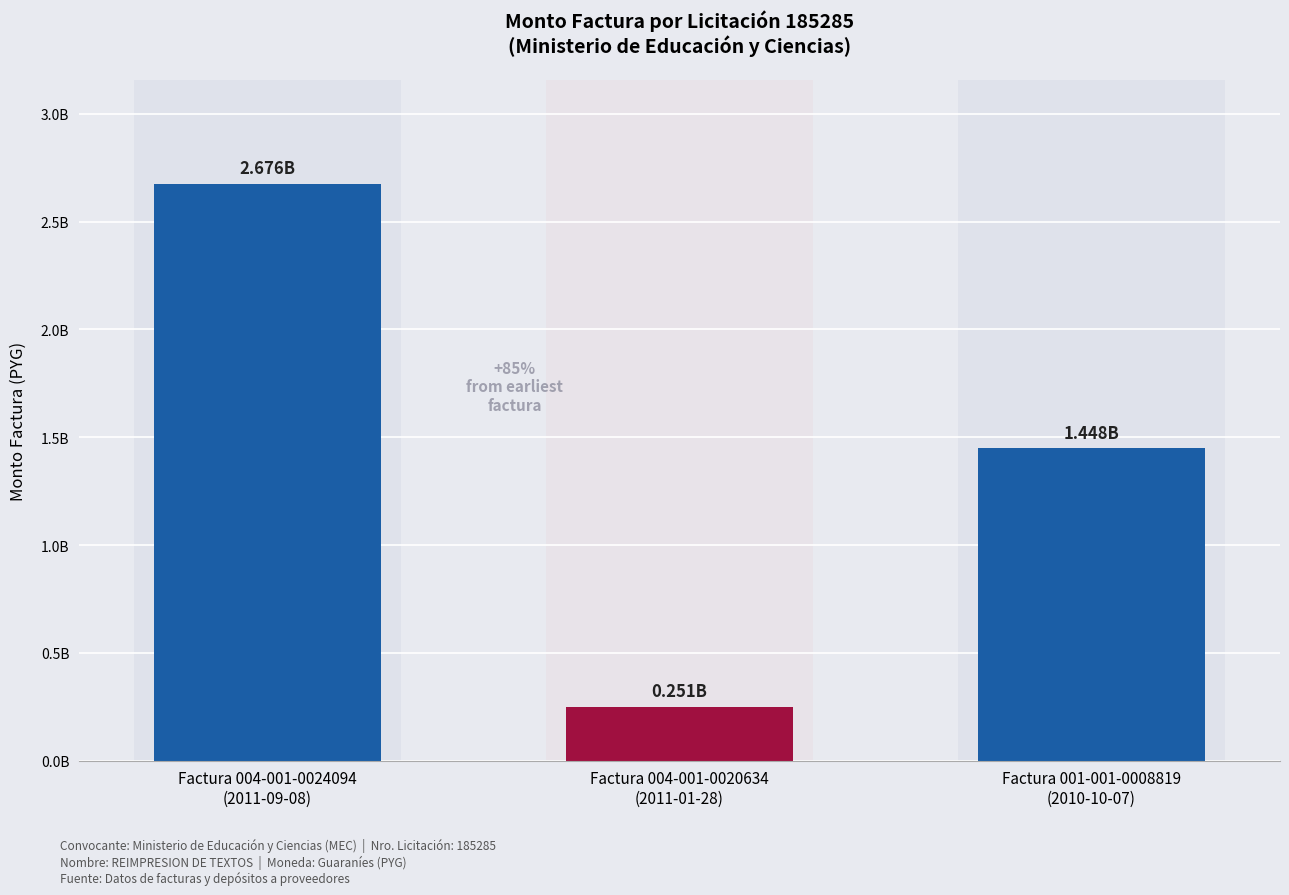

List the labels in order of value, largest first.

Factura 004-001-0024094
(2011-09-08), Factura 001-001-0008819
(2010-10-07), Factura 004-001-0020634
(2011-01-28)